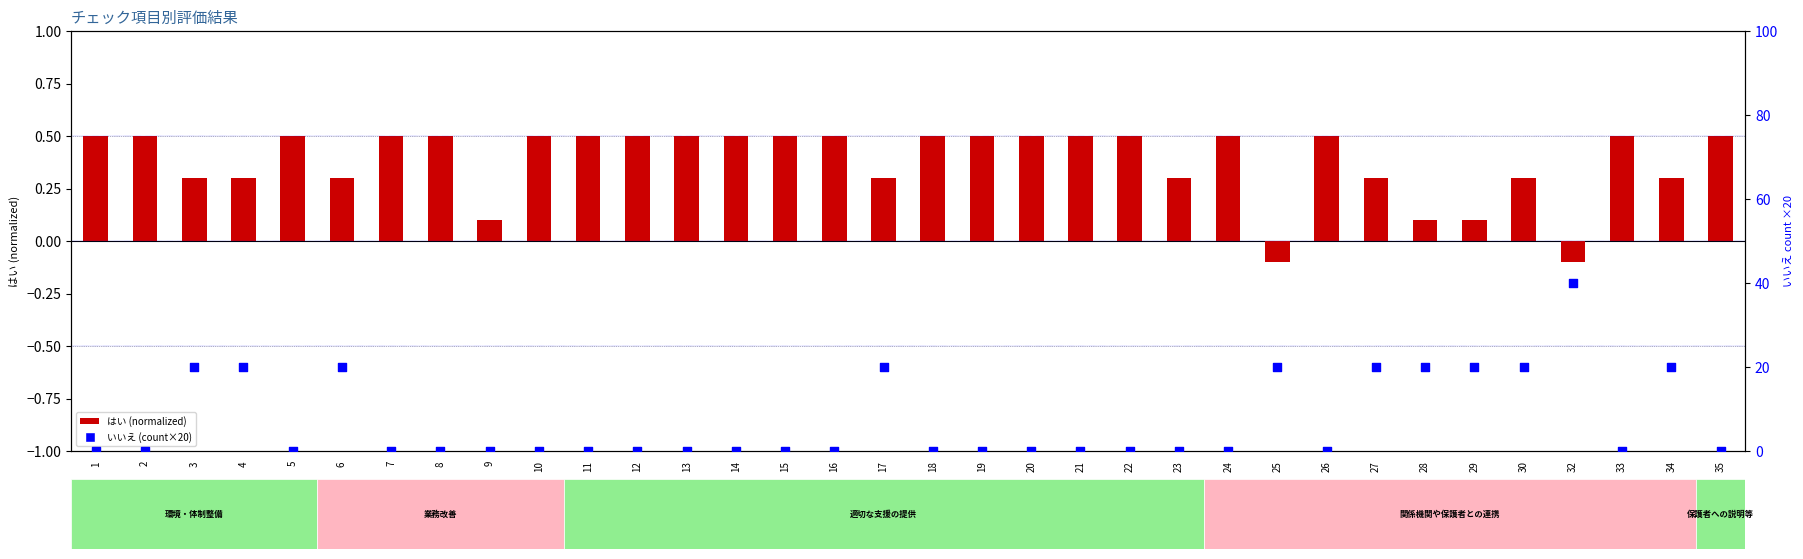

At how many categories does at least one series exceed 32?

1